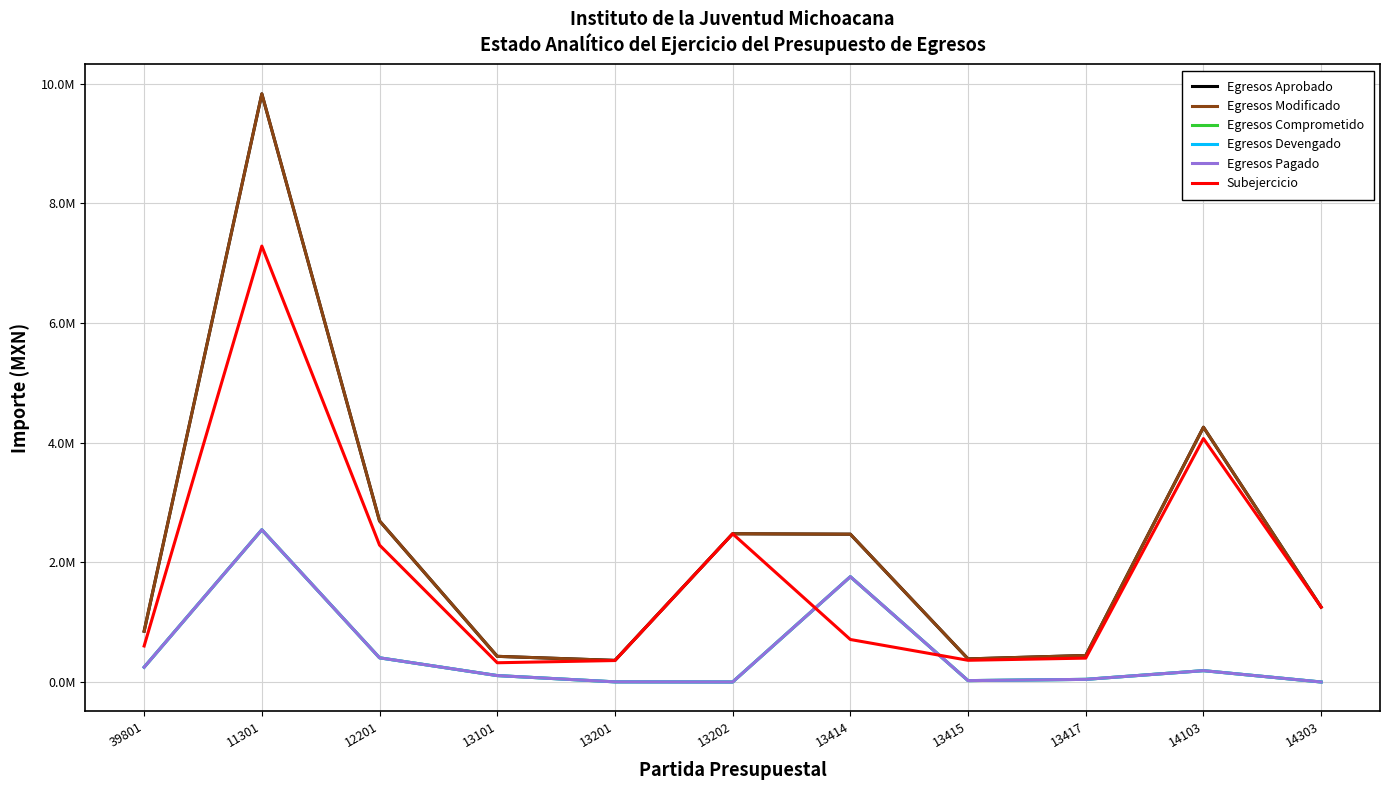

Is the value of Subejercicio at 11301 greater than the value of Egresos Comprometido at 13417?

Yes